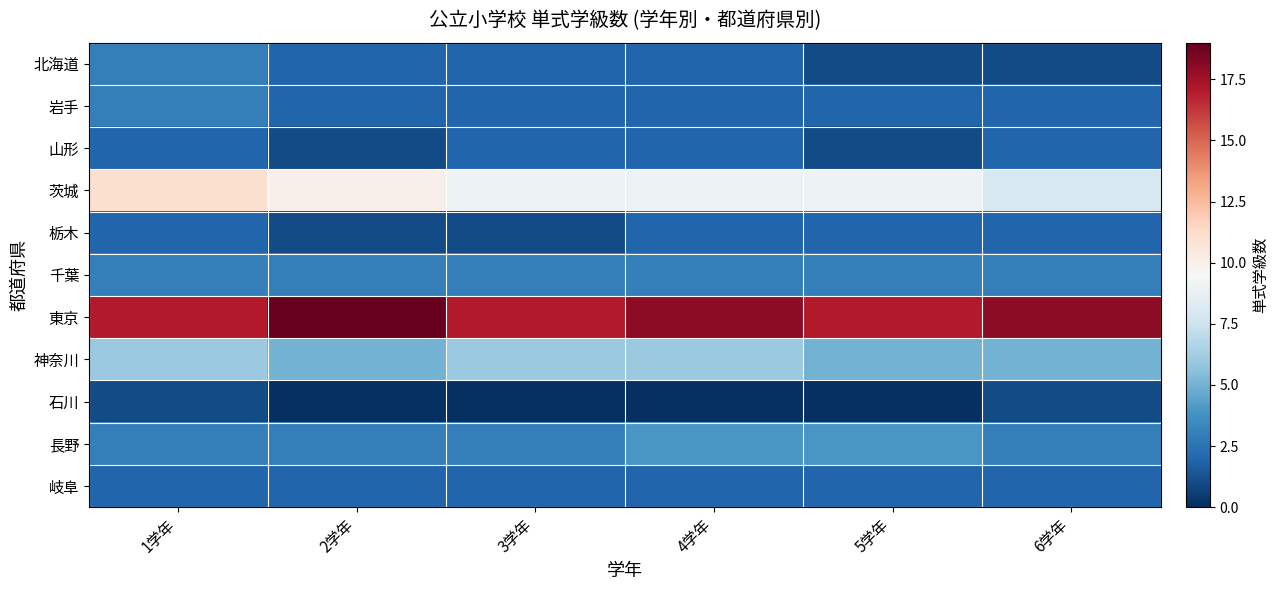

How many series are shown in this chart?

11